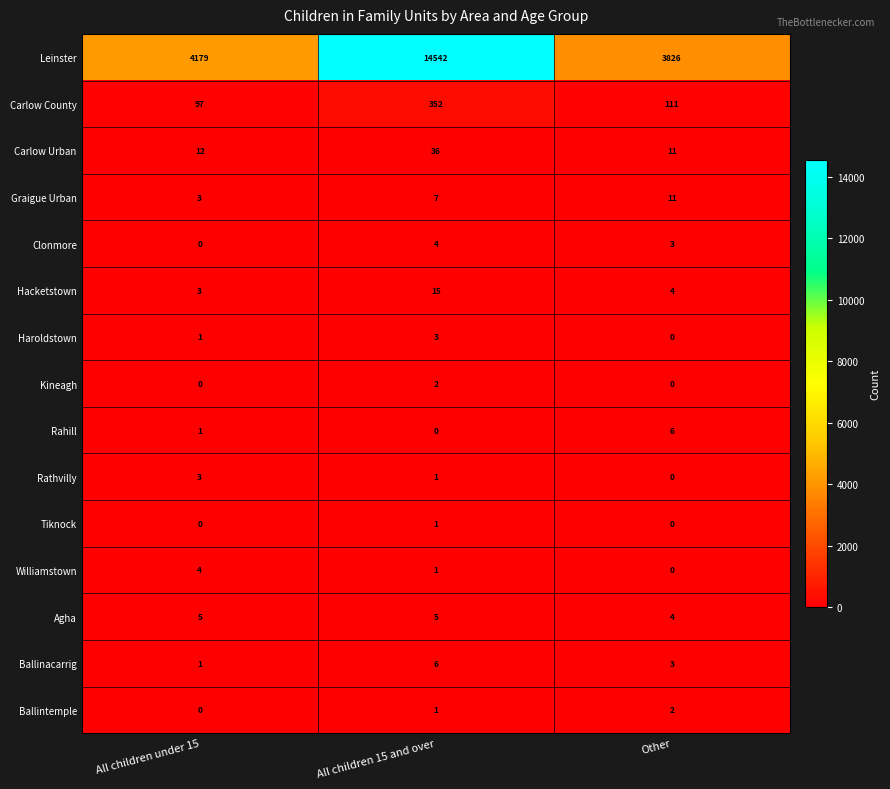

At which category does the chart reach its peak across all series?

All children 15 and over